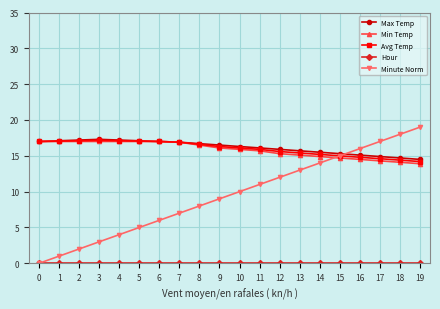

How many series are shown in this chart?

5